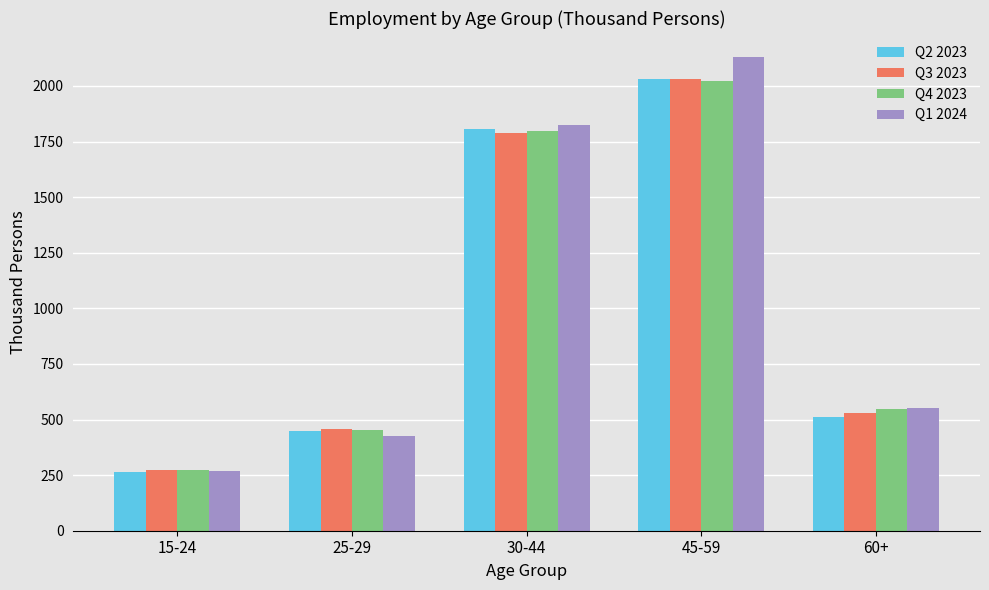

Reading left to right, what are all the values shown in this chart?

Q2 2023: 15-24=266.0	25-29=449.9	30-44=1806.4	45-59=2030.3	60+=511.3
Q3 2023: 15-24=274.0	25-29=456.1	30-44=1789.0	45-59=2031.5	60+=529.3
Q4 2023: 15-24=271.7	25-29=453.0	30-44=1795.6	45-59=2021.0	60+=546.2
Q1 2024: 15-24=266.5	25-29=425.2	30-44=1824.9	45-59=2131.6	60+=553.0